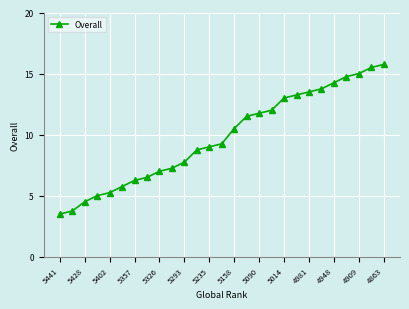

What is the greatest value displayed?

15.8